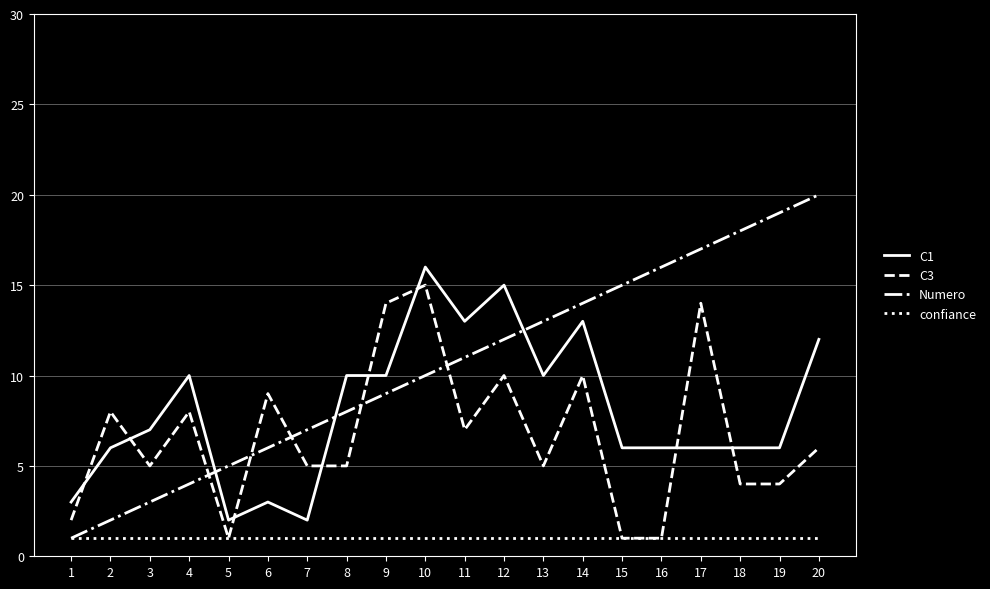

Which series changed the most between 2 and 14?

Numero